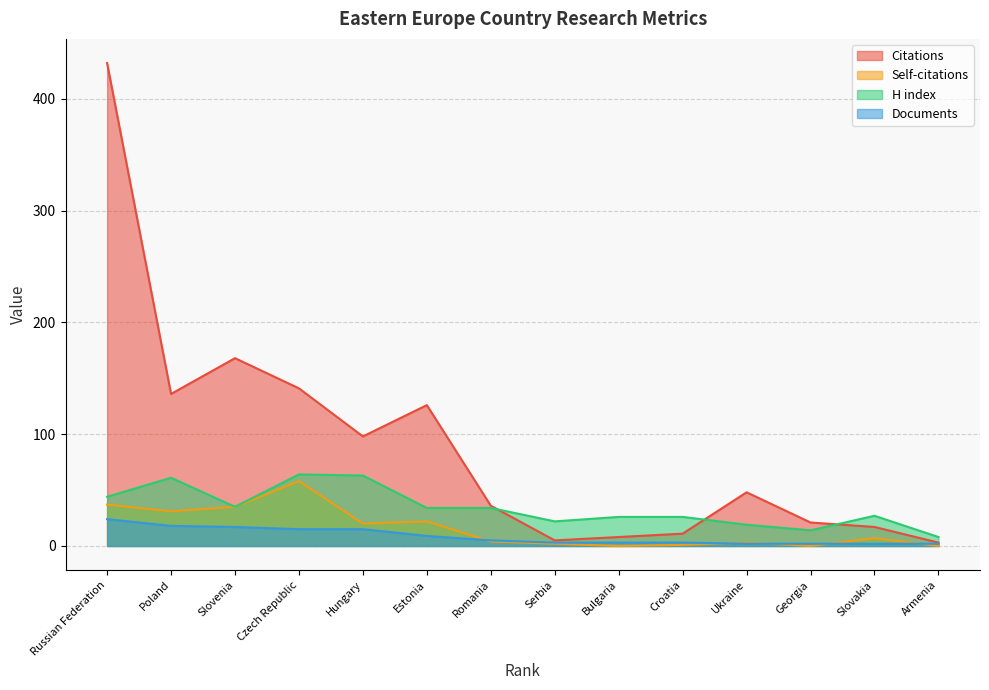

List the series in order of their peak value, lowest first.

Documents, Self-citations, H index, Citations